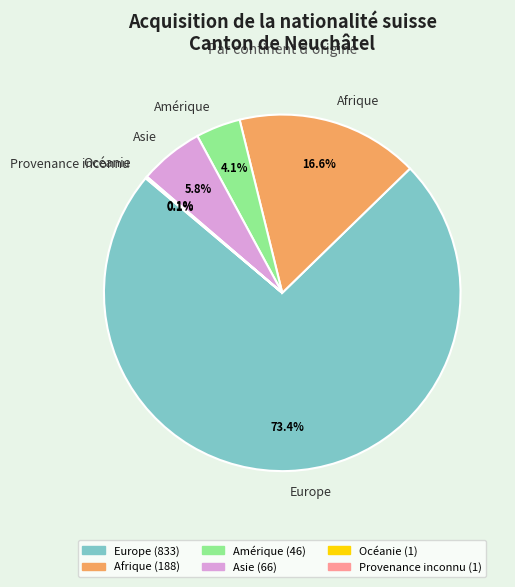

What percentage do Amérique and Asie together represent?

9.9%